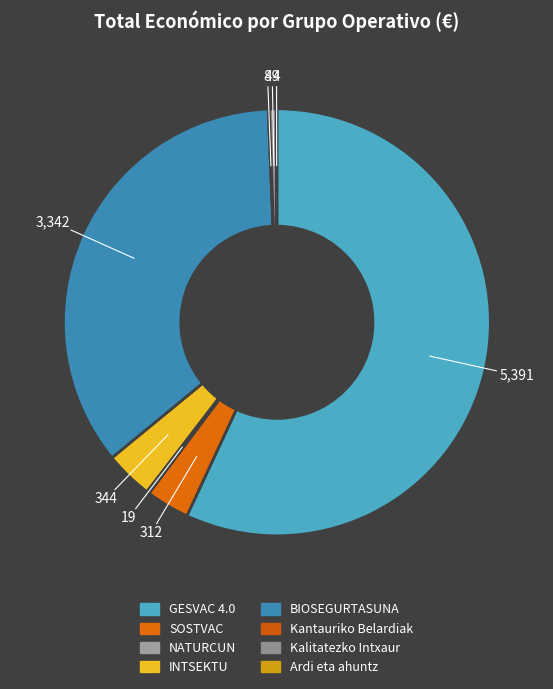

To the nearest percent, what is the average slice percentage?

12%